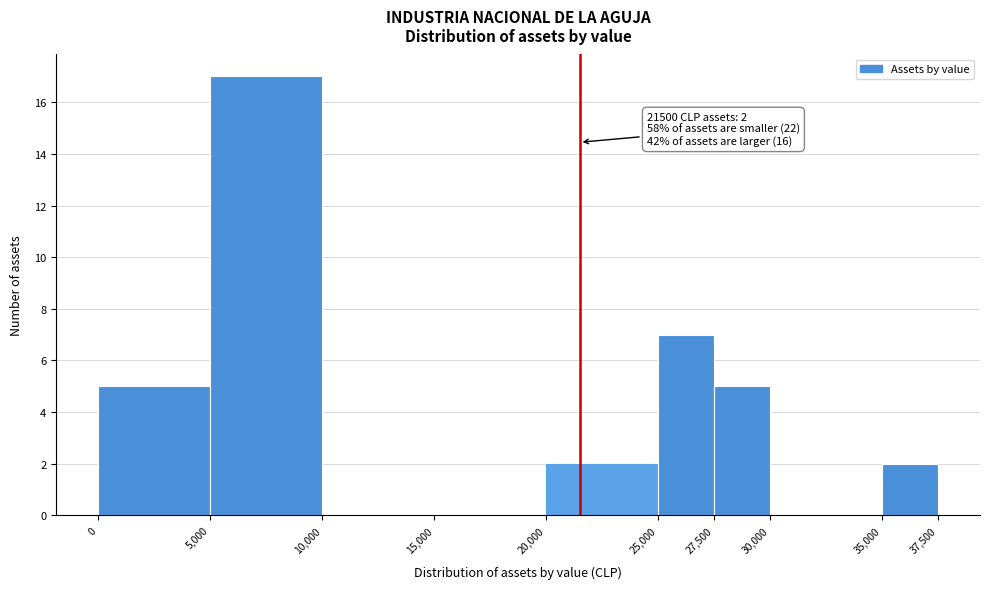

Which range on the x-axis has the tallest bar?

5,000 to 10,000